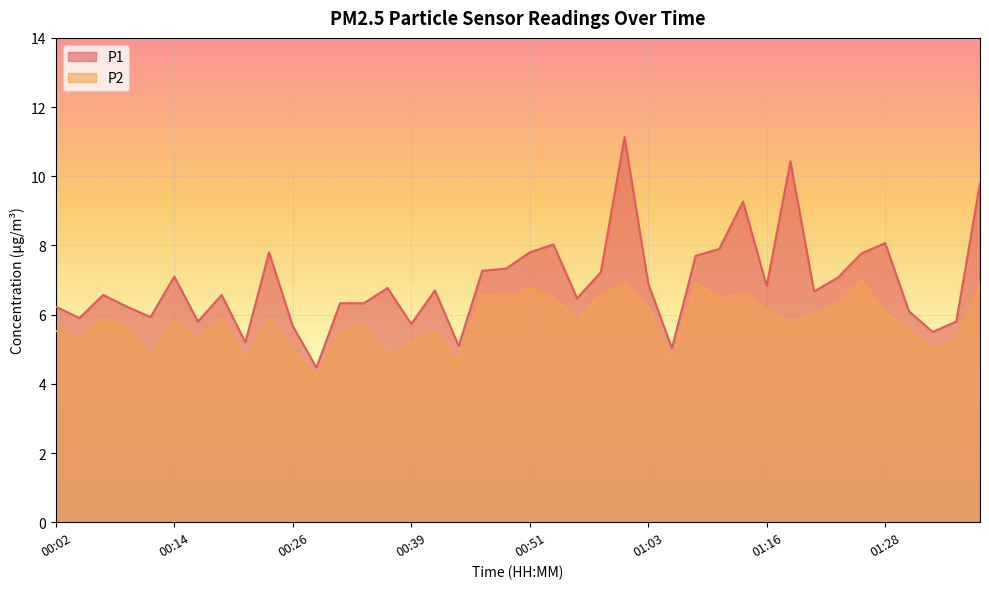

Reading left to right, transcribe all the data shown in this chart.

P1: 00:02=6.2	00:04=5.9	00:07=6.6	00:09=6.2	00:12=5.9	00:14=7.1	00:16=5.8	00:19=6.6	00:21=5.2	00:24=7.8	00:26=5.7	00:29=4.5	00:31=6.3	00:34=6.3	00:36=6.8	00:39=5.7	00:41=6.7	00:44=5.1	00:46=7.3	00:49=7.3	00:51=7.8	00:53=8.0	00:56=6.5	00:58=7.2	01:01=11.1	01:03=6.9	01:06=5.0	01:08=7.7	01:11=7.9	01:13=9.3	01:16=6.8	01:18=10.4	01:21=6.7	01:23=7.1	01:26=7.8	01:28=8.1	01:31=6.1	01:33=5.5	01:35=5.8	01:38=9.8
P2: 00:02=5.5	00:04=5.3	00:07=5.9	00:09=5.6	00:12=4.8	00:14=5.8	00:16=5.3	00:19=5.9	00:21=4.7	00:24=5.9	00:26=5.0	00:29=4.2	00:31=5.5	00:34=5.7	00:36=4.8	00:39=5.2	00:41=5.5	00:44=4.6	00:46=6.6	00:49=6.5	00:51=6.8	00:53=6.5	00:56=5.8	00:58=6.6	01:01=6.9	01:03=6.2	01:06=4.6	01:08=6.9	01:11=6.5	01:13=6.6	01:16=6.1	01:18=5.8	01:21=6.0	01:23=6.3	01:26=7.0	01:28=6.1	01:31=5.5	01:33=5.0	01:35=5.3	01:38=6.8